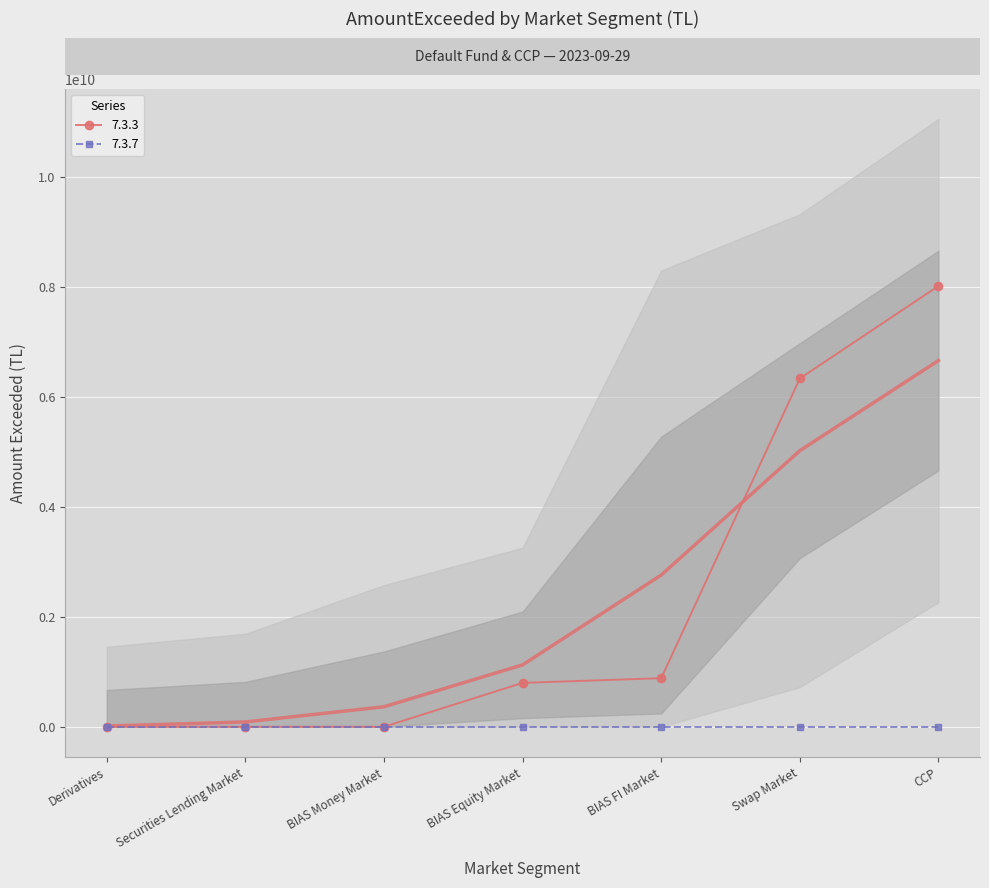

Which has a higher value, Swap Market or Derivatives?

Swap Market